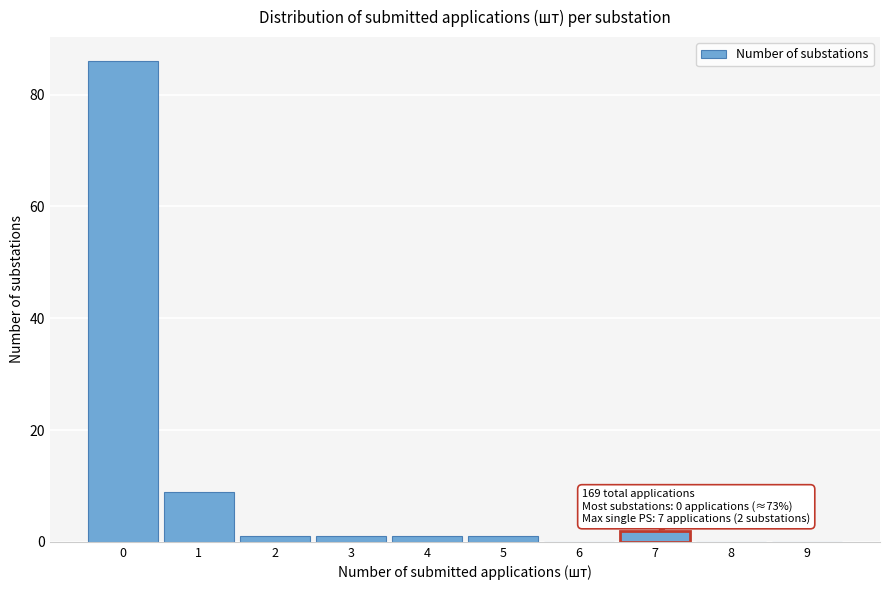

Reading left to right, list all the values displayed in this chart.

0=86	1=9	2=1	3=1	4=1	5=1	6=0	7=2	8=0	9=0